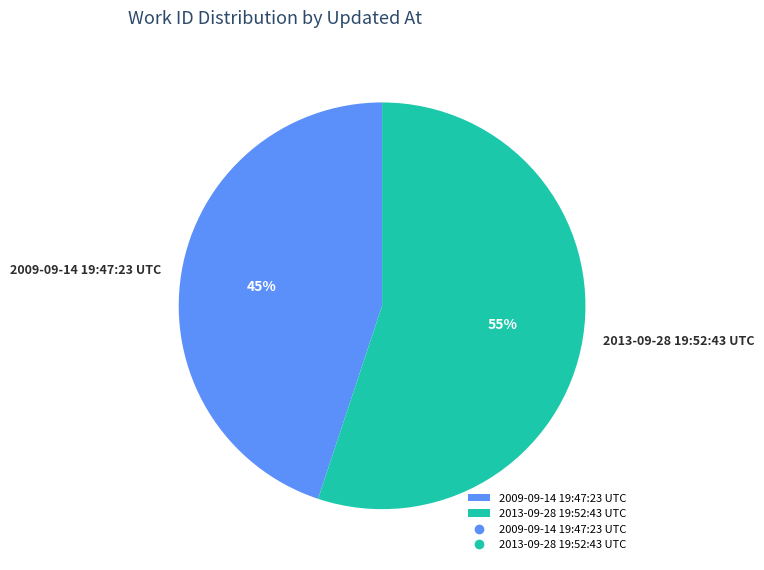

Which category has the smallest portion of the pie?

2009-09-14 19:47:23 UTC